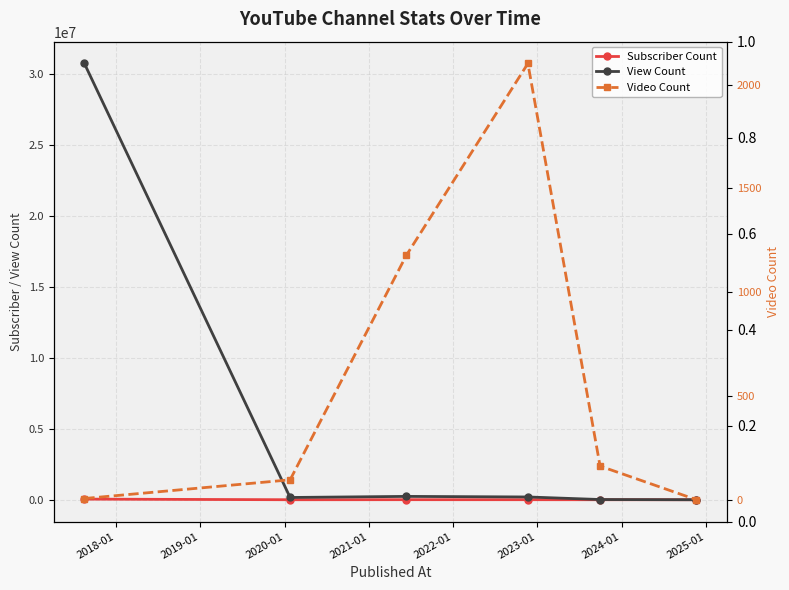

The value of View Count at 2022-01 is 6. True or false?

False